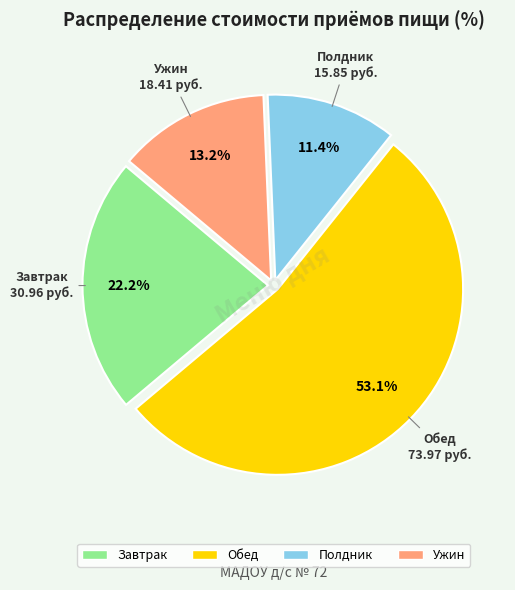

To the nearest percent, what is the average slice percentage?

25%